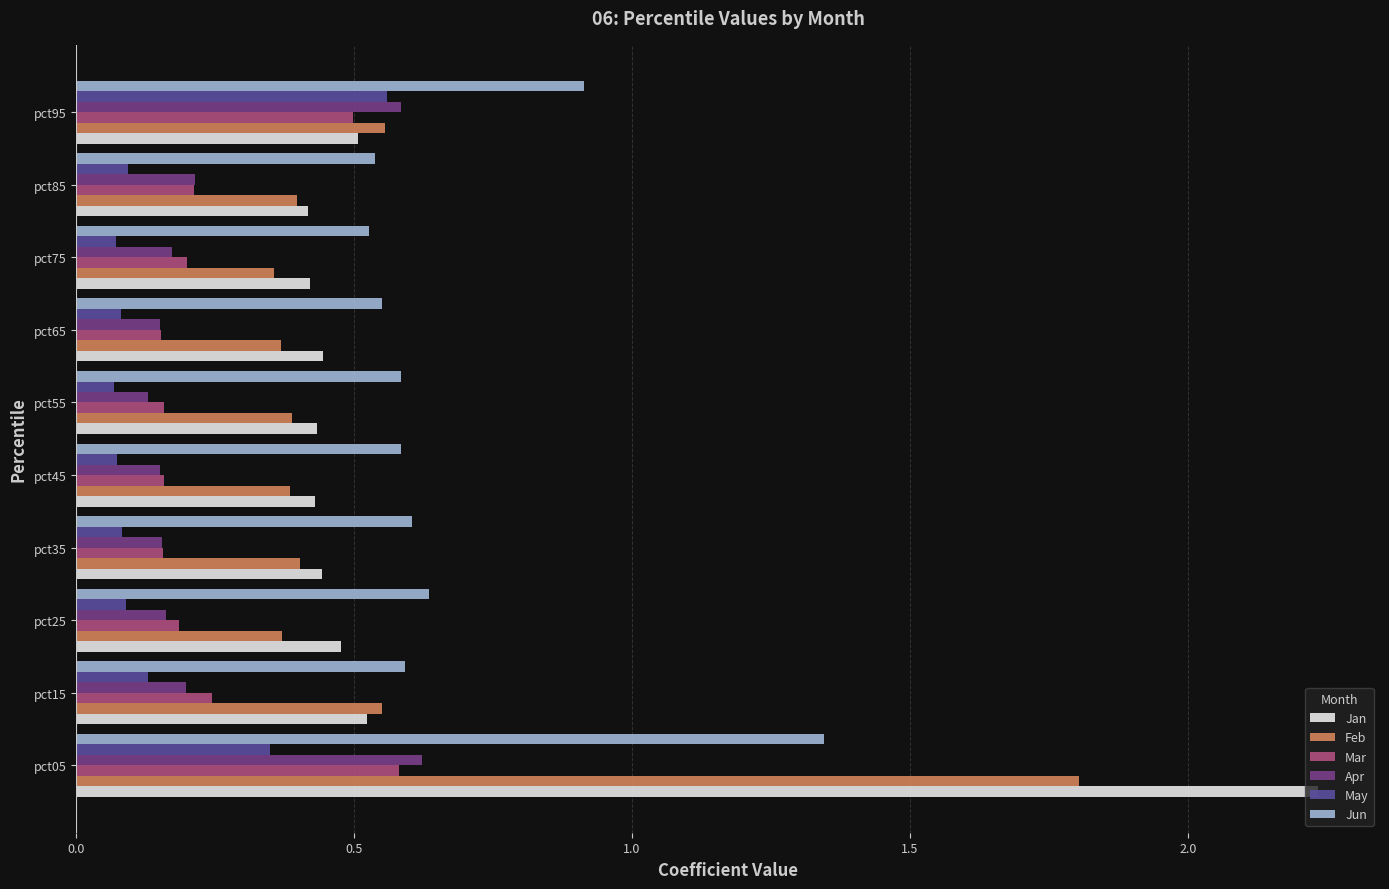

At which category is the sum across all series the highest?

pct05